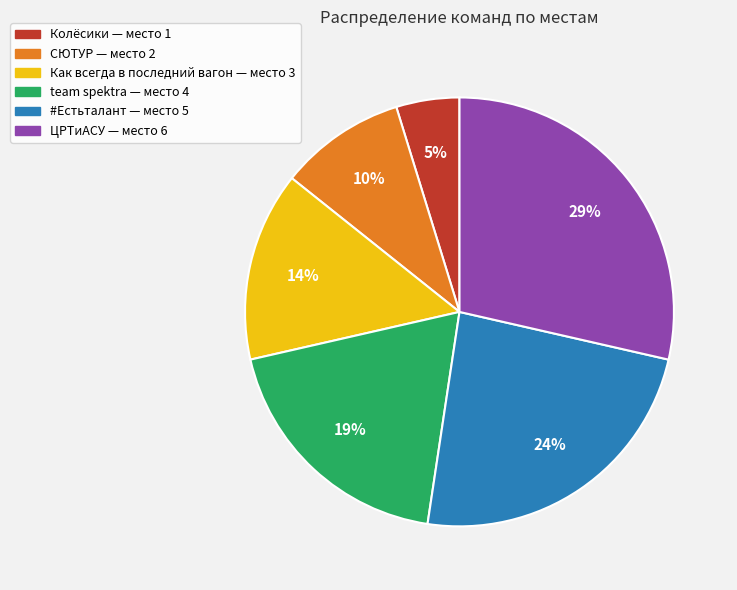

What percentage is the #Естьталант — место 5 slice, to the nearest percent?

24%